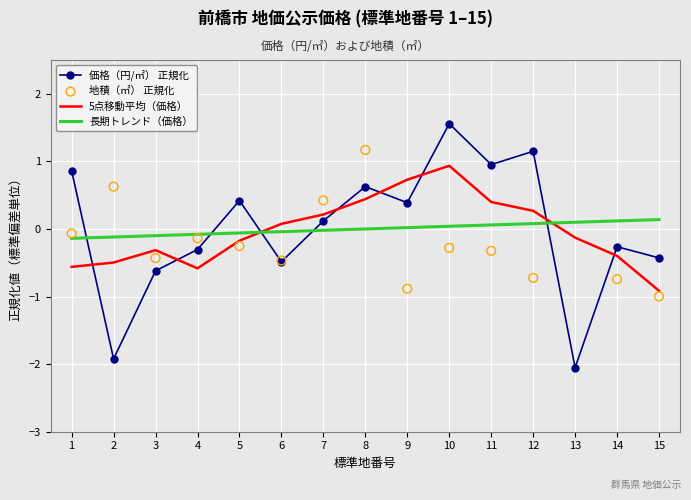

At how many categories does at least one series exceed -1?

15